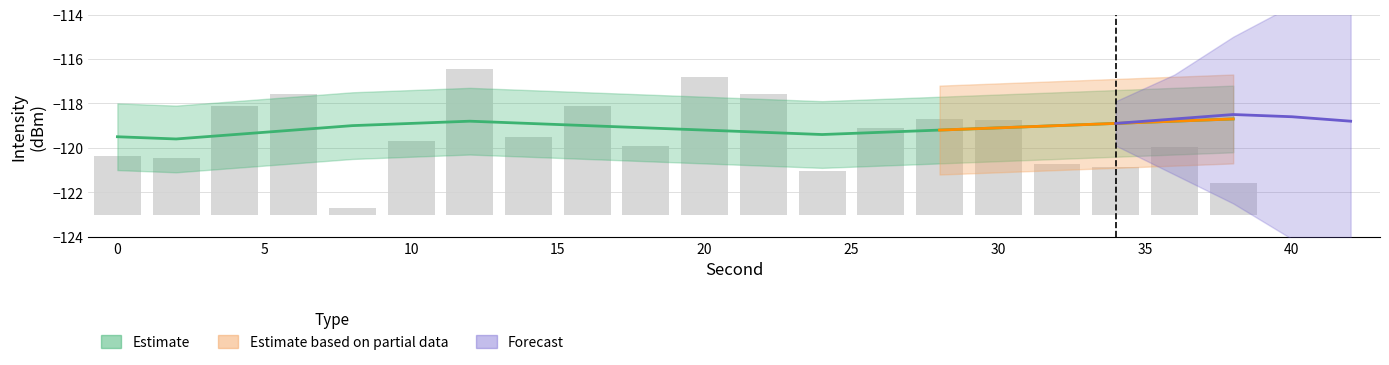

Reading left to right, transcribe all the data shown in this chart.

2.7	2.5	4.9	5.4	0.3	3.3	6.6	3.5	4.9	3.1	6.2	5.4	2.0	3.9	4.3	4.3	2.3	2.1	3.0	1.4